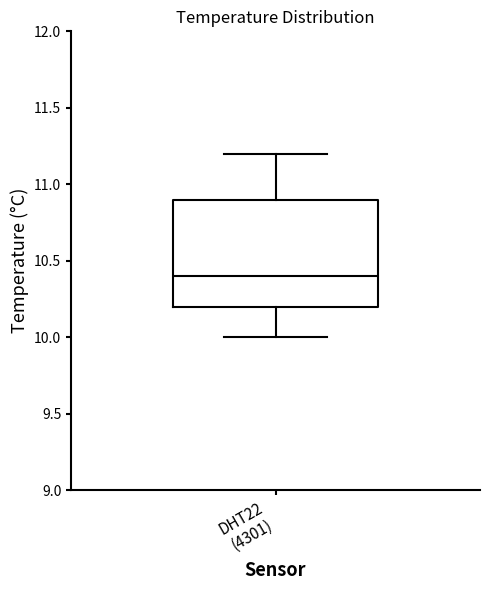

Transcribe this box plot: give where the median line is, the range the box spans, and where the two whiskers end, as read against the y-axis. The values are not printed on the chart, so give them approximately, as read against the axis.

median 10.4, box 10.2 to 10.9, whiskers 10.0 to 11.2